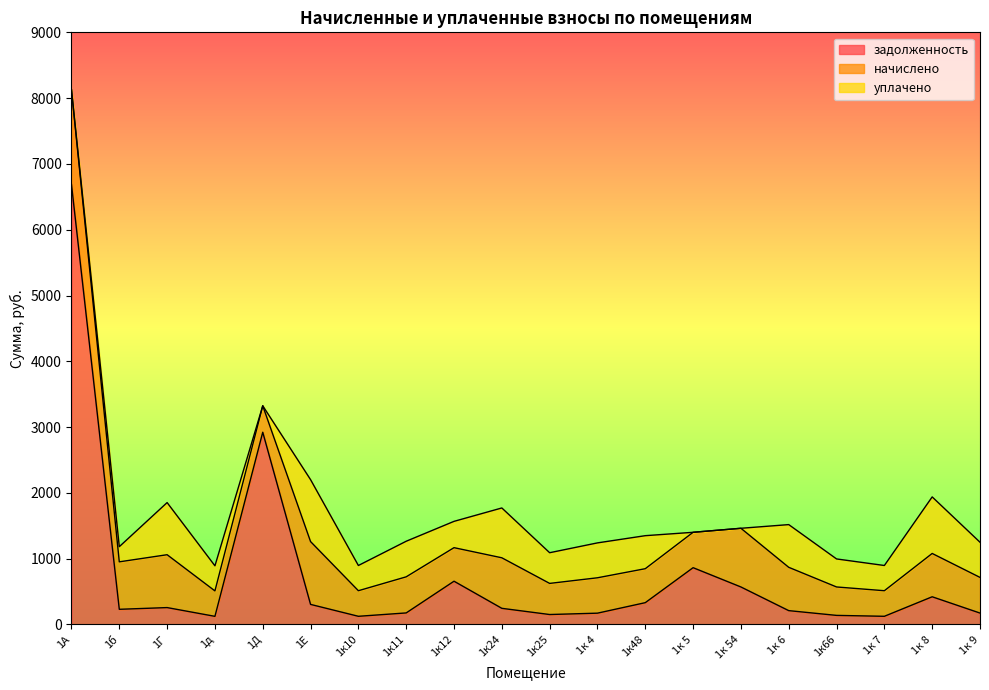

How many times do уплачено and начислено cross each other?

2